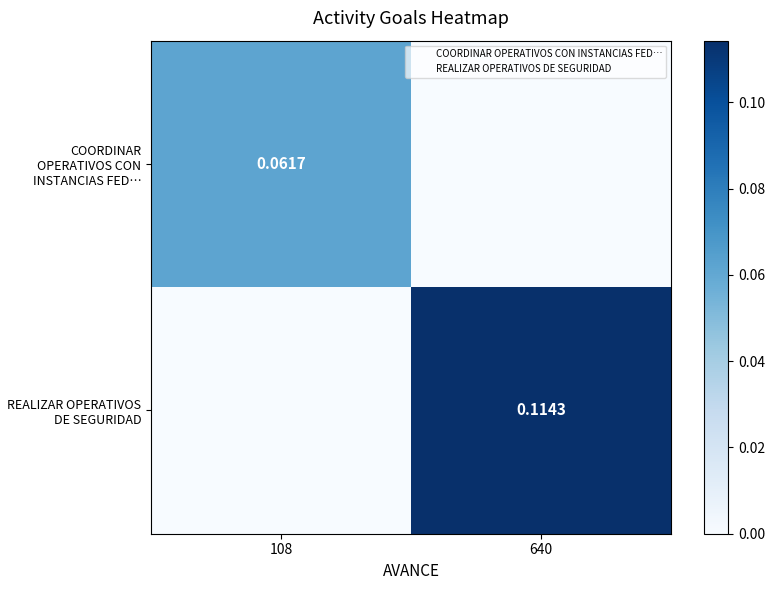

What is the average value of the REALIZAR OPERATIVOS DE SEGURIDAD series?

0.1